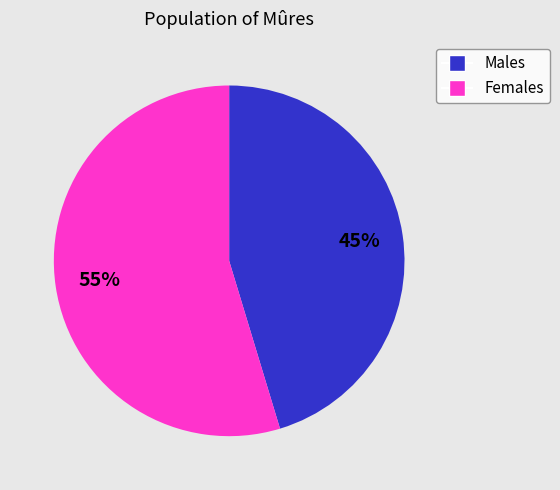

Count the number of slices in the pie.

2